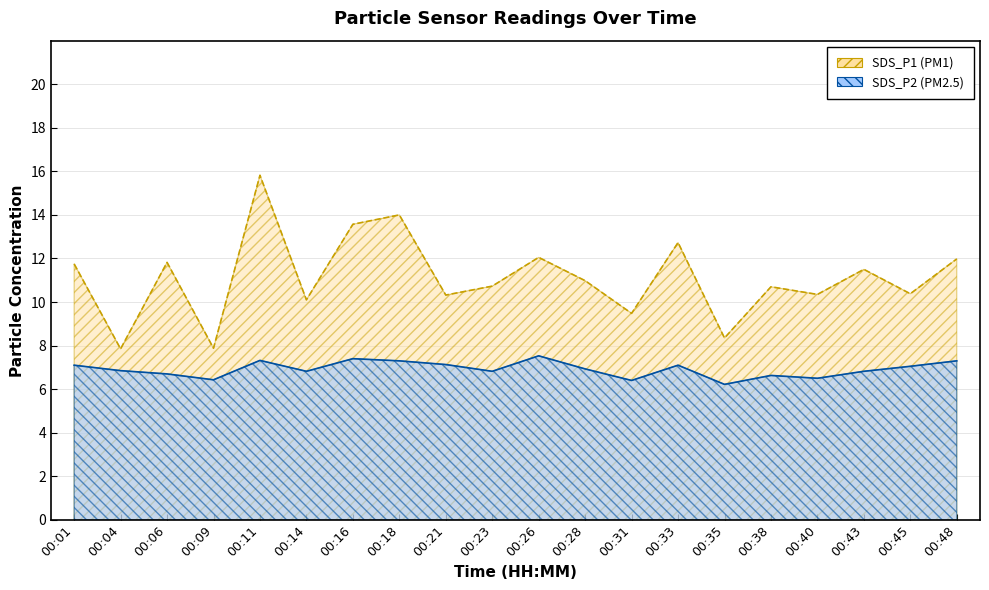

How many lines are shown in the chart?

2